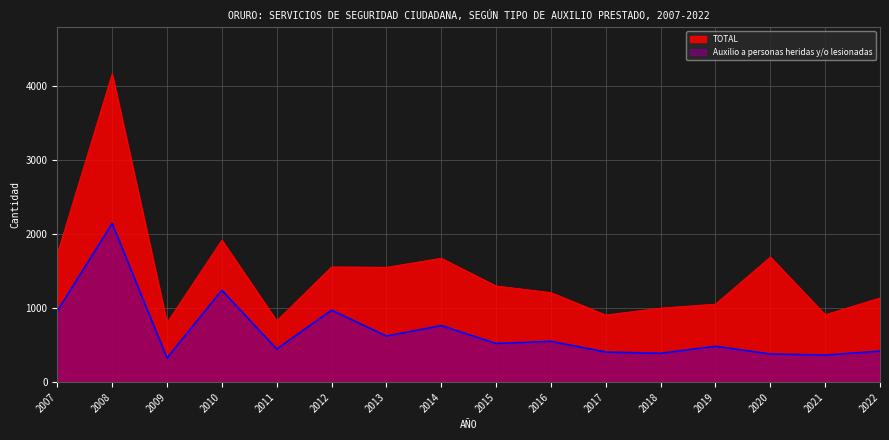

How many interior local valleys does the Auxilio a personas heridas y/o lesionadas series have?

6